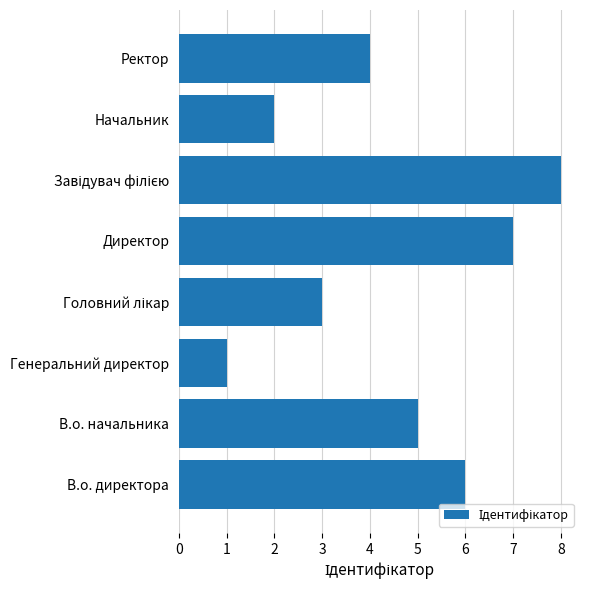

Which has a higher value, Генеральний директор or В.о. директора?

В.о. директора